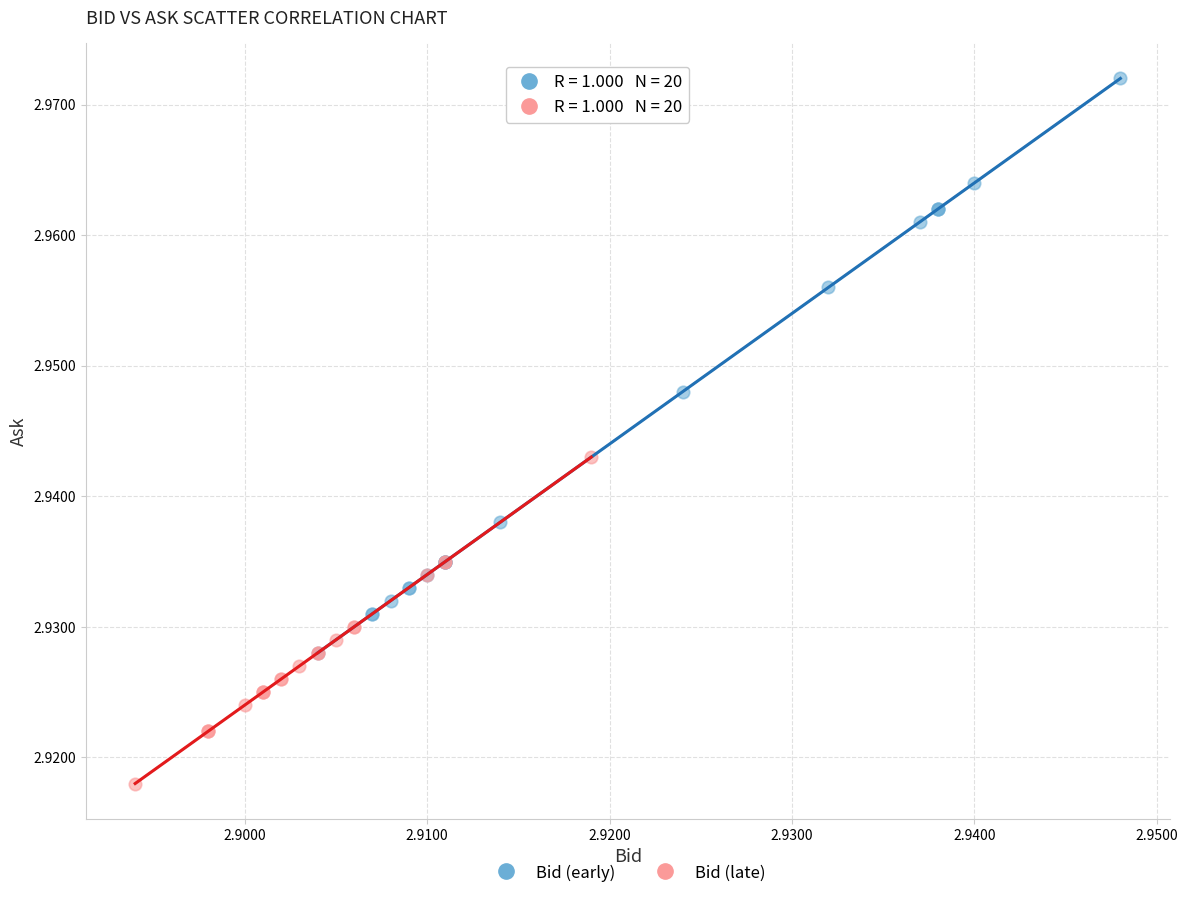

Which series reaches the minimum Y coordinate?

Bid (late)